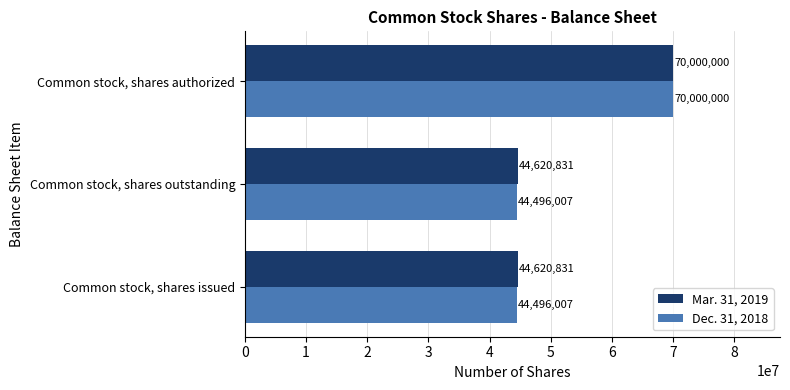

Which category has the highest value in the Mar. 31, 2019 series?

Common stock, shares authorized